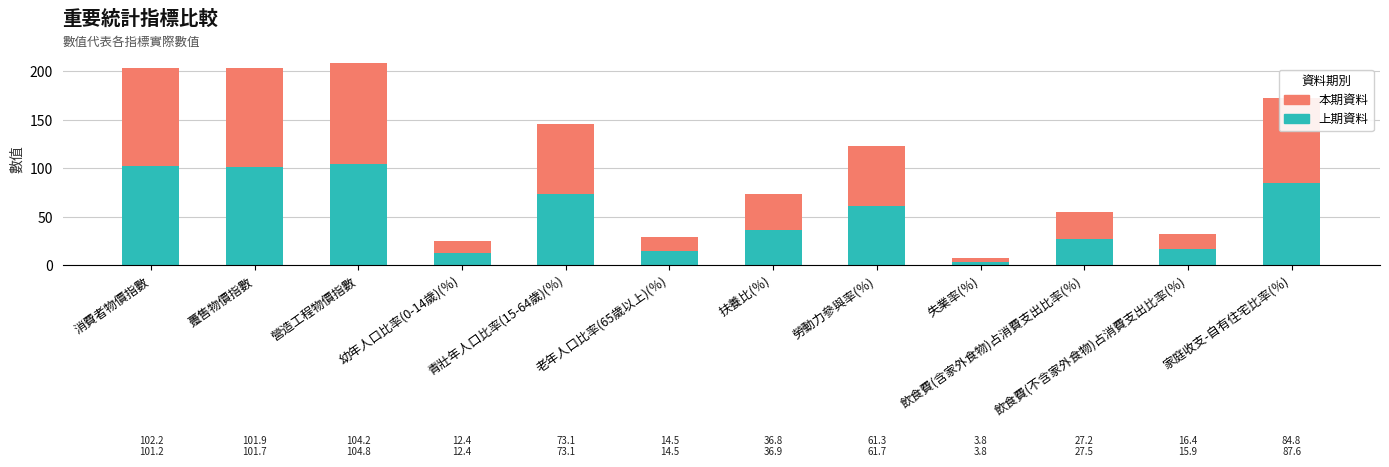

What is the average value of the 上期資料 series?

53.2